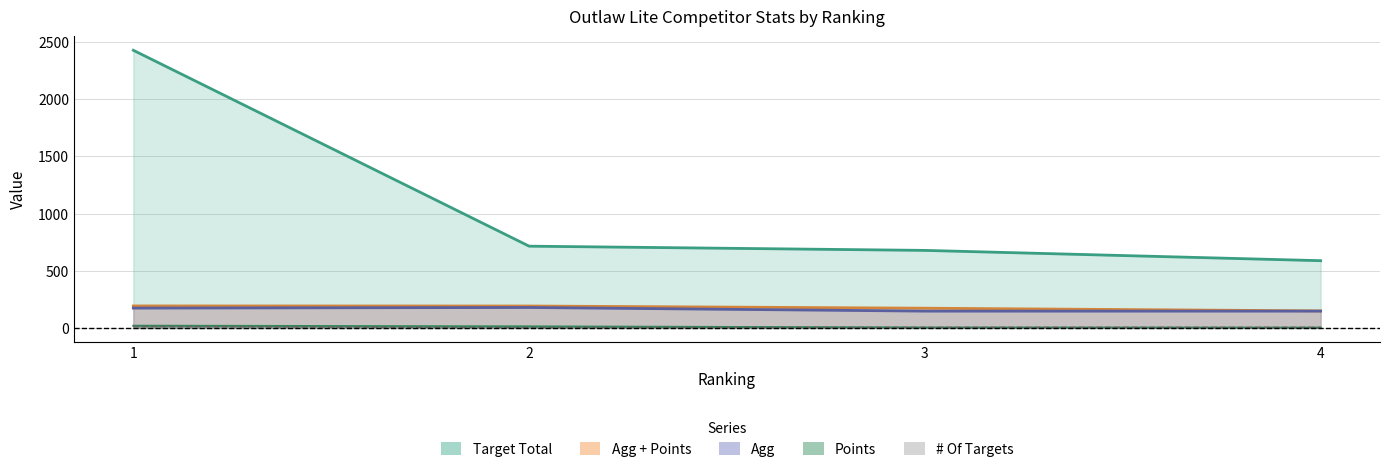

The value of # Of Targets at 3 is 4.0. True or false?

True